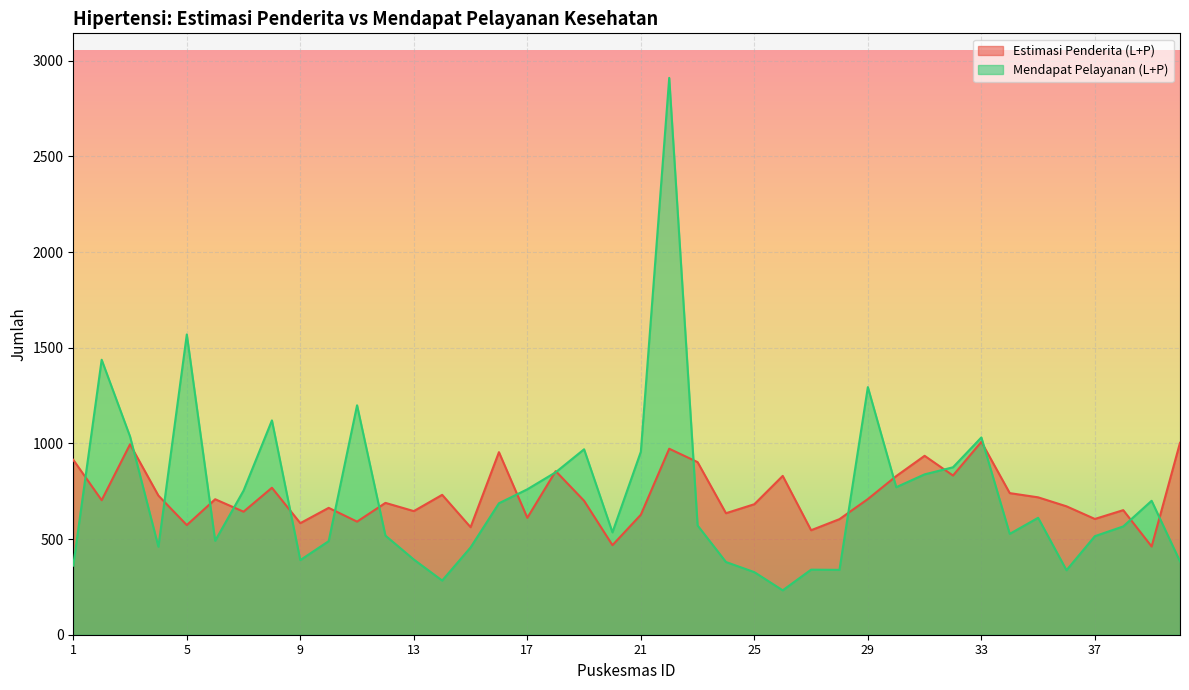

Reading right to left, transcribe all the data shown in this chart.

Estimasi Penderita (L+P): 1003	461	651	605	671	718	740	1008	832	935	829	709	604	546	830	682	635	902	972	627	468	700	855	611	954	562	731	646	689	591	663	583	768	643	708	573	727	995	703	914
Mendapat Pelayanan (L+P): 383	700	566	515	337	611	527	1031	875	838	771	1294	339	340	232	327	380	571	2910	956	535	969	849	760	687	456	283	393	518	1199	489	390	1120	753	491	1569	460	1036	1437	361